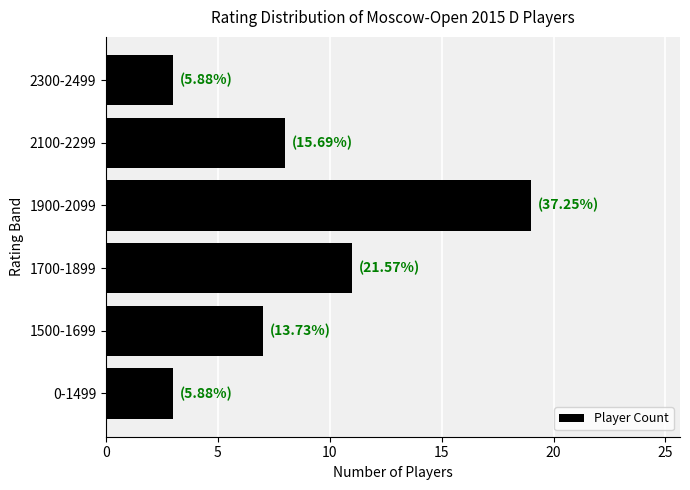

What is the difference between the maximum and minimum values?

16